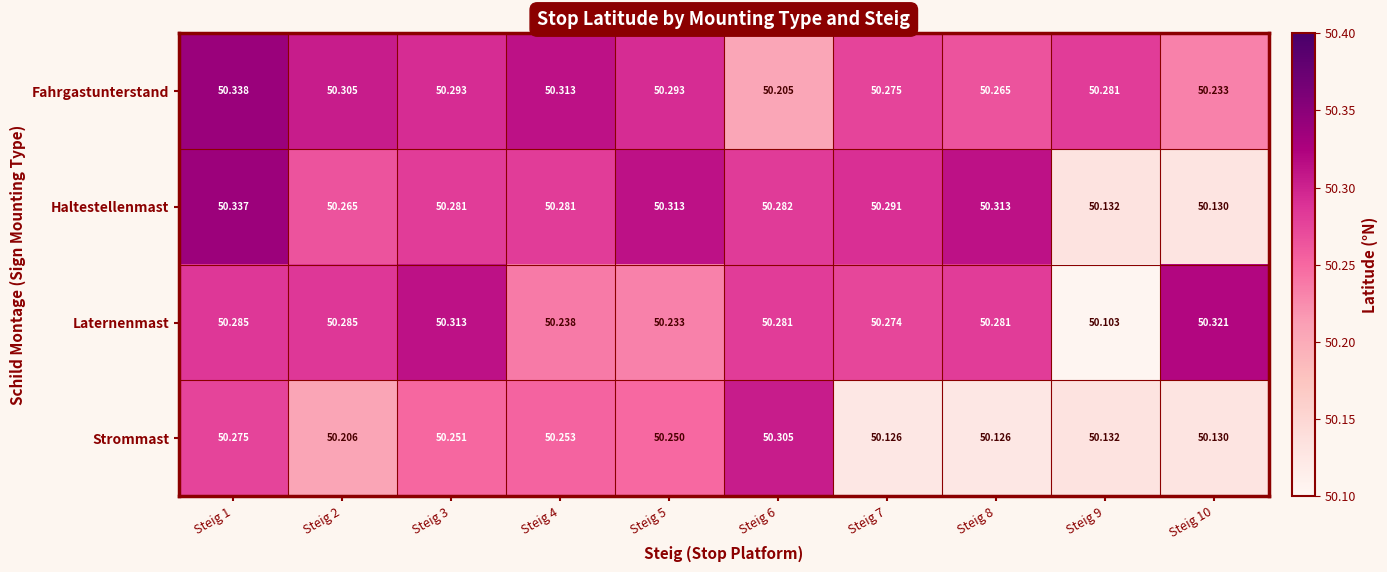

Rank the series at Steig 4 from highest to lowest value.

Fahrgastunterstand, Haltestellenmast, Strommast, Laternenmast